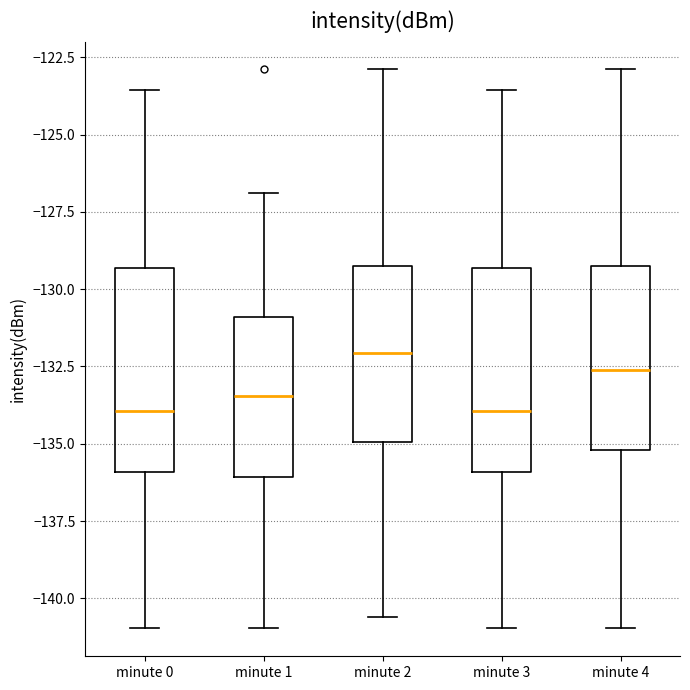

Where is the lower edge of the box for minute 0 on the y-axis? The values are not printed on the chart, so give them approximately, as read against the axis.

-136.0